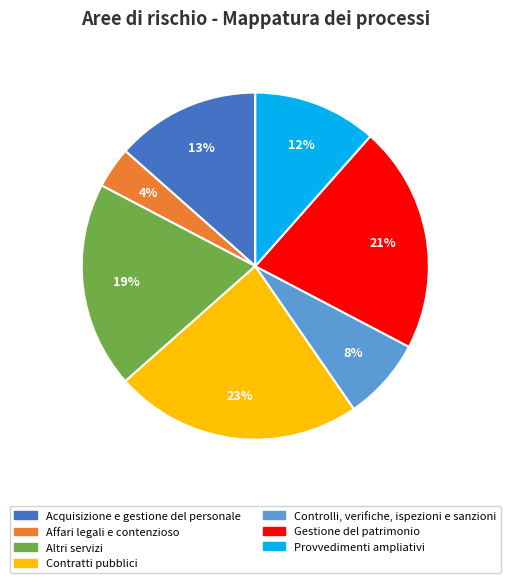

How many slices are in this pie chart?

7